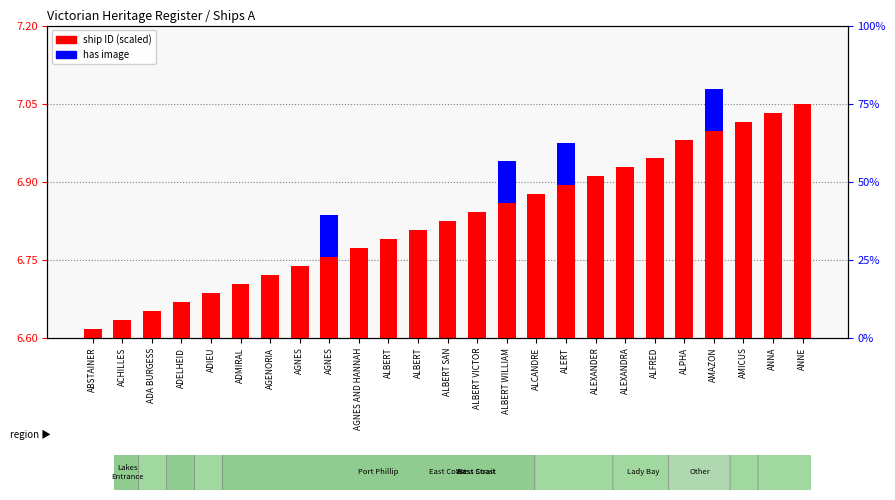

The value of has image at ALCANDRE is 0.0. True or false?

True